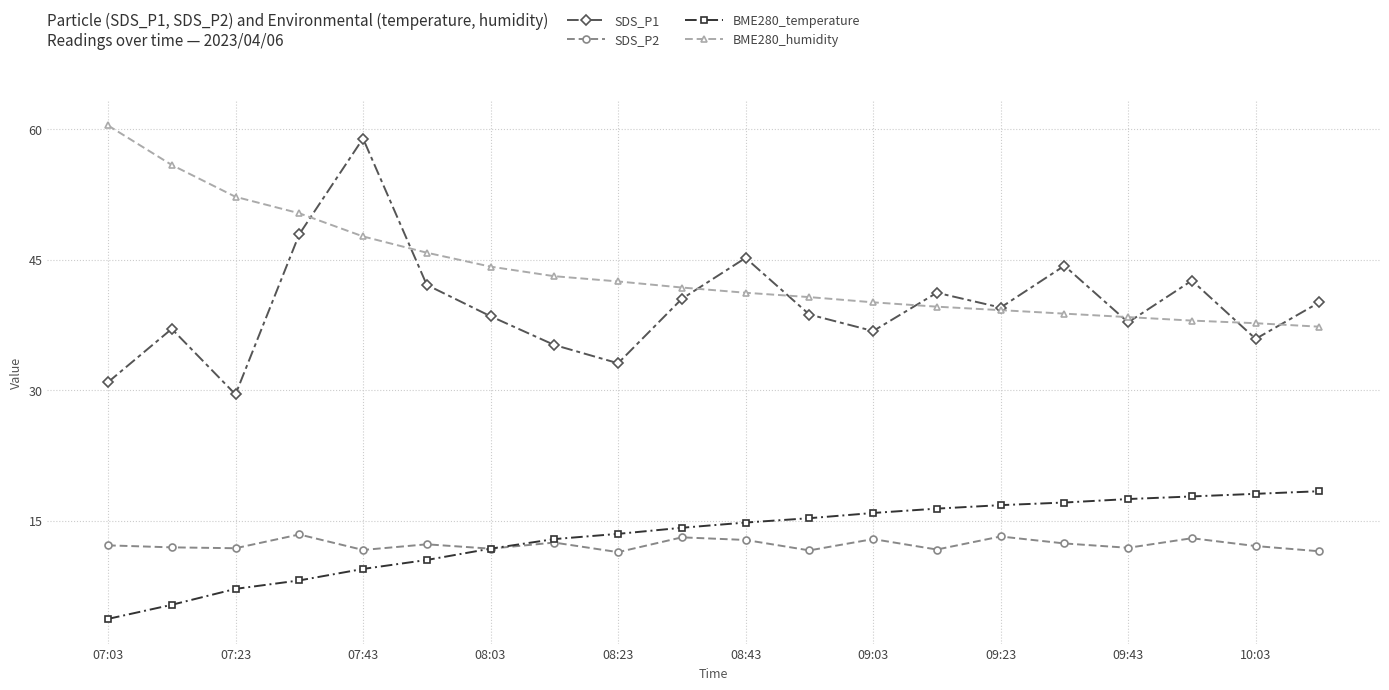

Which series has the largest total across all categories?

BME280_humidity